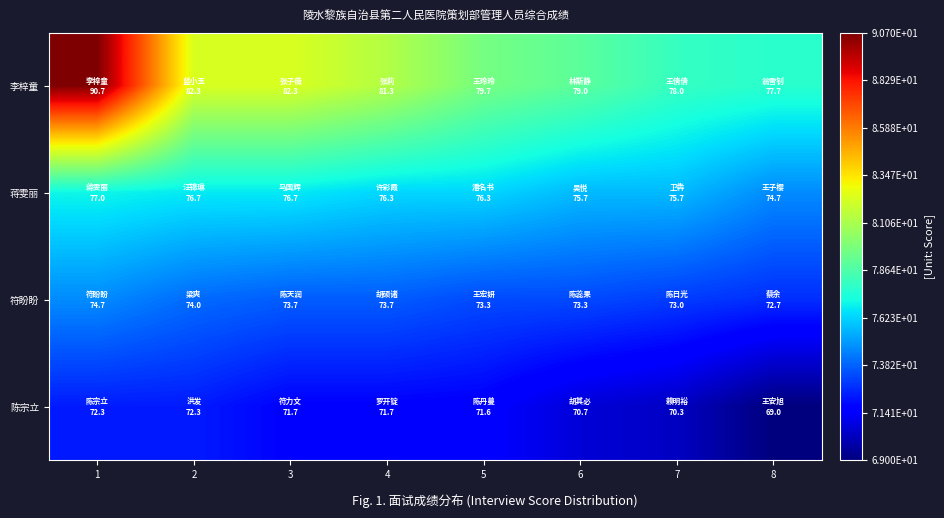

What is the spread (max minus min) of values at 3?

10.6